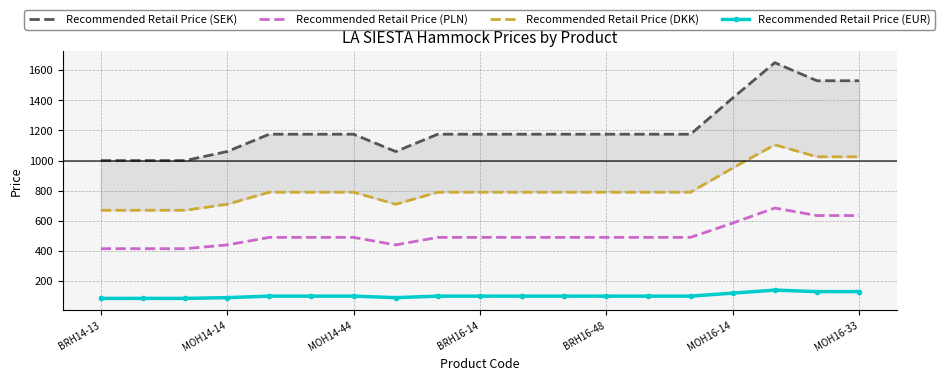

How many interior local valleys does the Recommended Retail Price (DKK) series have?

1